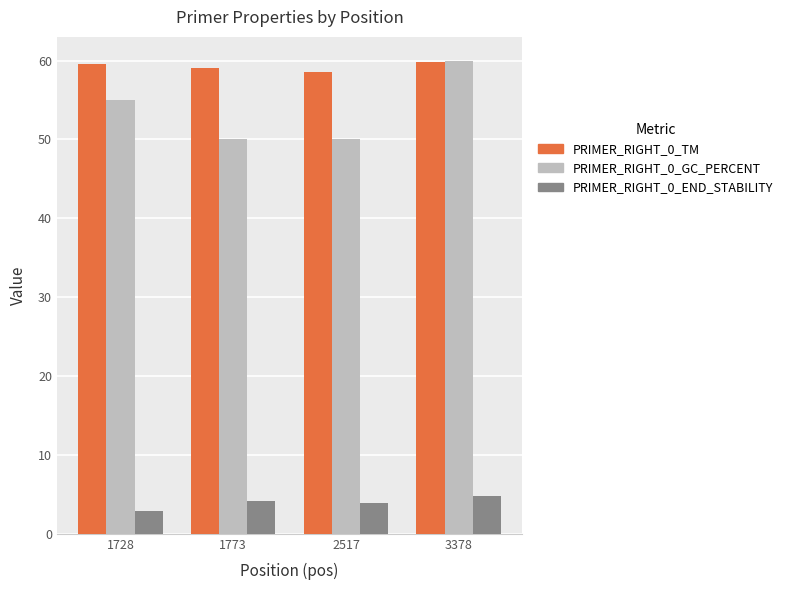

At how many categories does at least one series exceed 38?

4